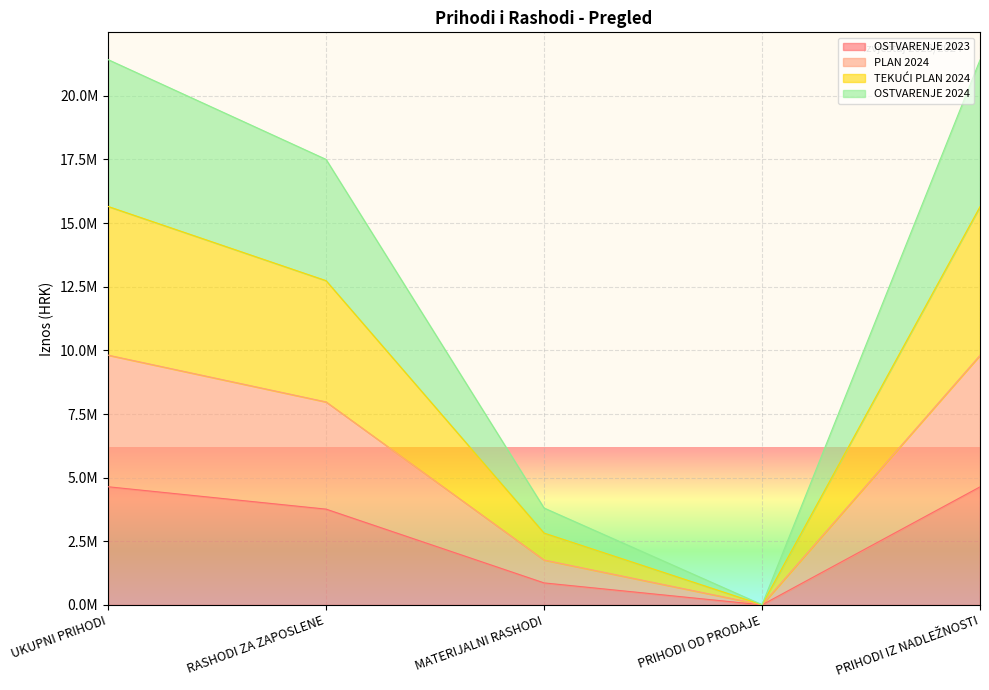

Which has a higher value, PRIHODI IZ NADLEŽNOSTI or UKUPNI PRIHODI?

UKUPNI PRIHODI